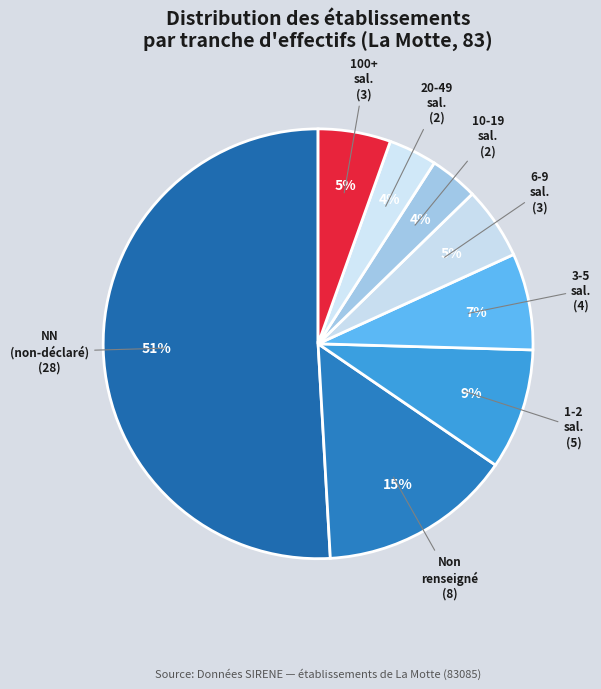

To the nearest percent, what is the combined percentage of 10-19 sal. and 3-5 sal.?

11%